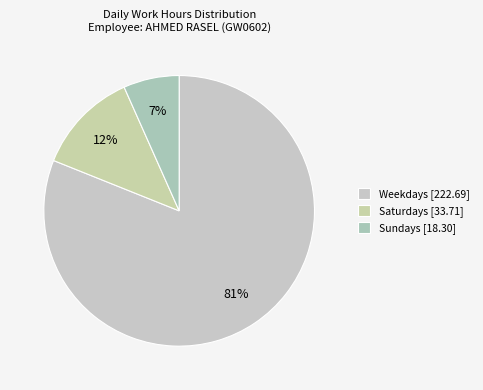

What is the smallest slice in the pie chart?

Sundays [18.30]